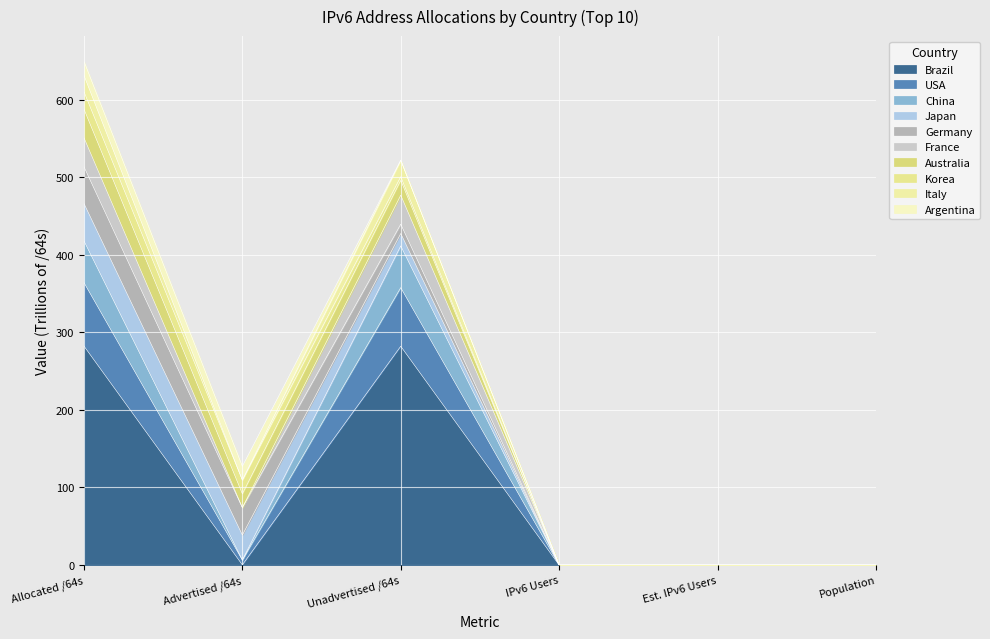

Which category has the lowest value across all series?

Est. IPv6 Users